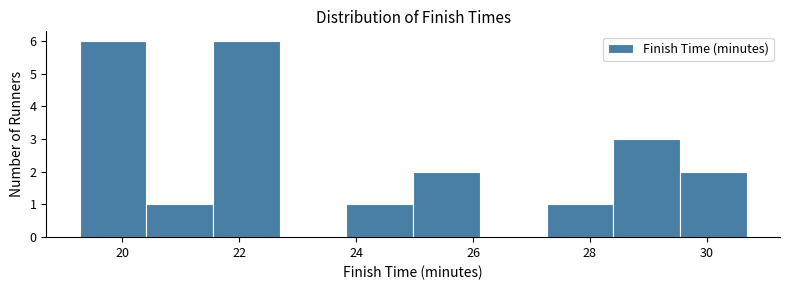

How tall is the bar that spans 20.4 to 21.6 on the x-axis? Neither the bar edges nor the heights are printed on the chart, so give them approximately, as read against the axes.

1